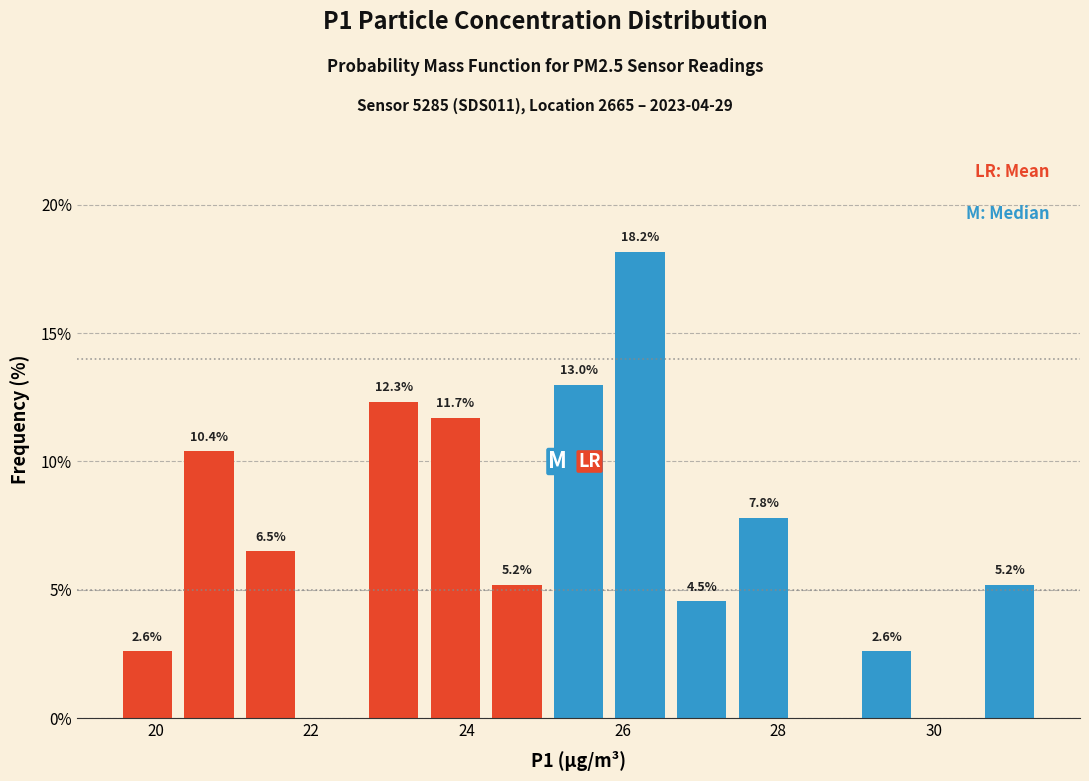

Read against the x-axis, roughly where is the centre of the tallest bar?

26.2